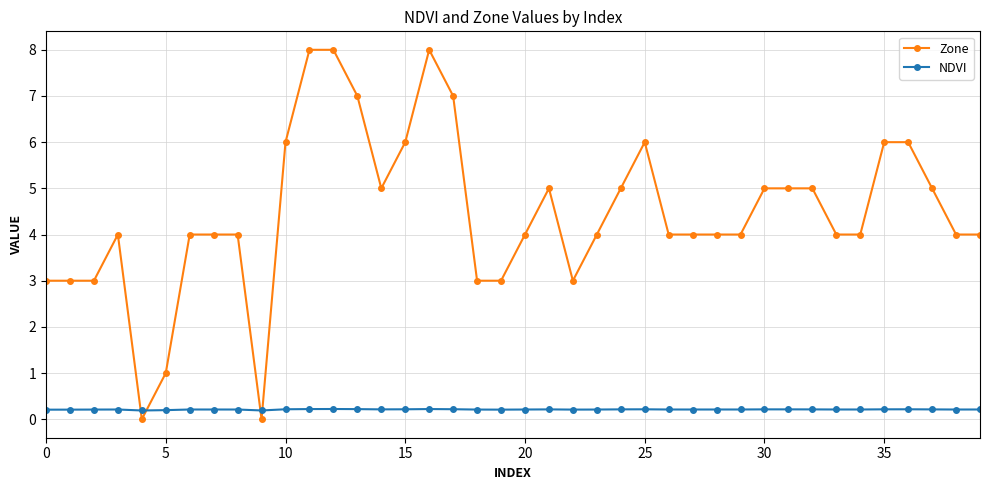

How many data points does each series have?

40